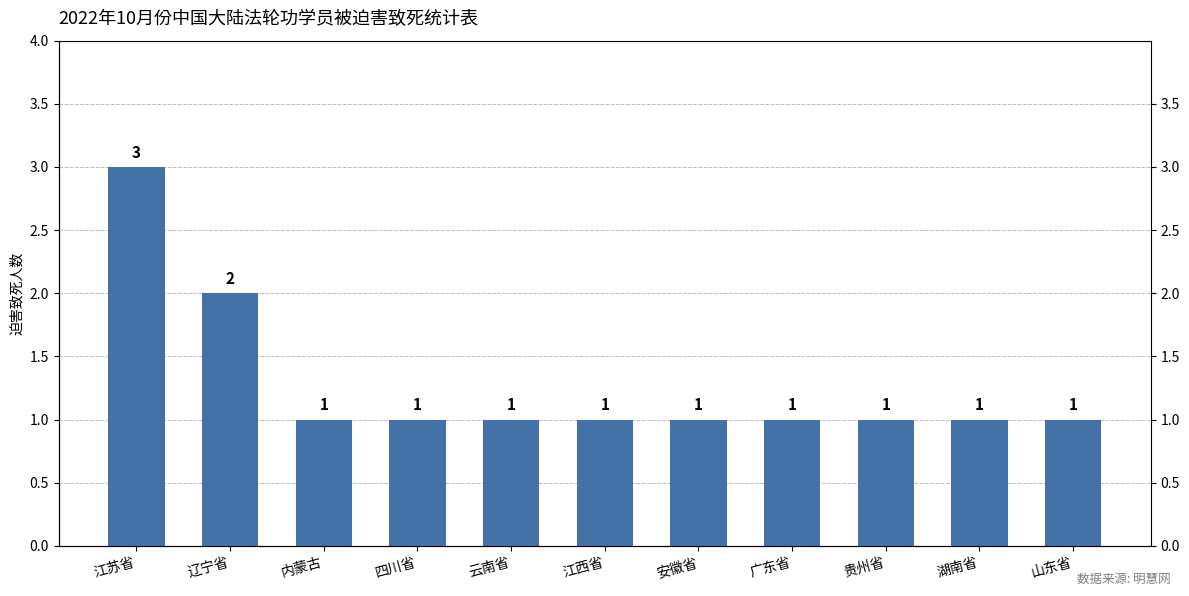

Reading right to left, list all the values displayed in this chart.

山东省=1	湖南省=1	贵州省=1	广东省=1	安徽省=1	江西省=1	云南省=1	四川省=1	内蒙古=1	辽宁省=2	江苏省=3